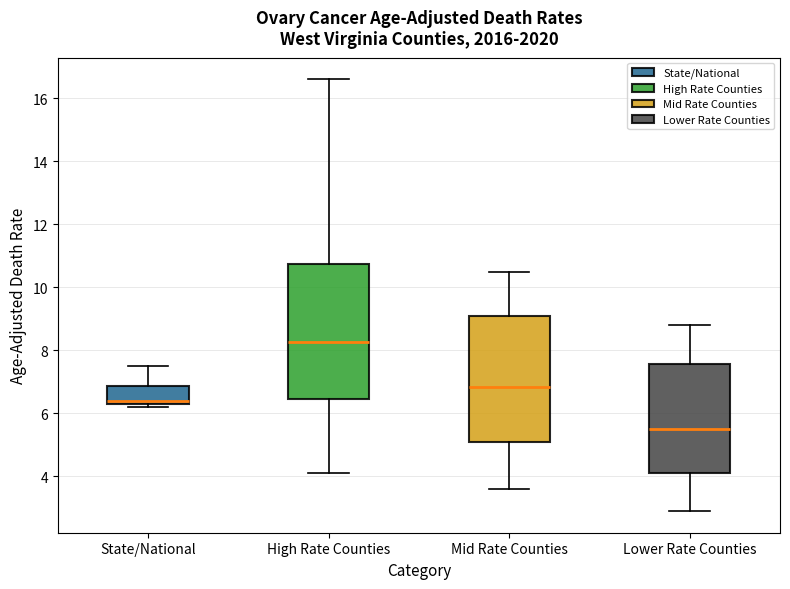

Reading left to right, transcribe this box plot: for each box, give where its median line is, the range the box spans, and where its two whiskers end, as read against the y-axis. The values are not printed on the chart, so give them approximately, as read against the axis.

State/National: median 6.4 (just above the box's lower edge), box 6.4 to 6.8, whiskers 6.2 to 7.6
High Rate Counties: median 8.2, box 6.4 to 10.8, whiskers 4.2 to 16.6
Mid Rate Counties: median 6.8, box 5.0 to 9.0, whiskers 3.6 to 10.6
Lower Rate Counties: median 5.6, box 4.2 to 7.6, whiskers 3.0 to 8.8